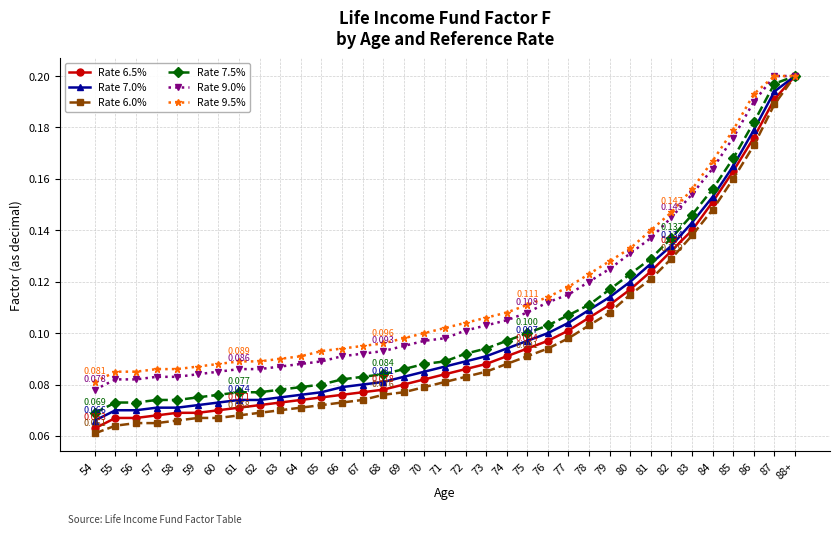

Is the value of Rate 6.0% at 58 greater than the value of Rate 9.5% at 70?

No